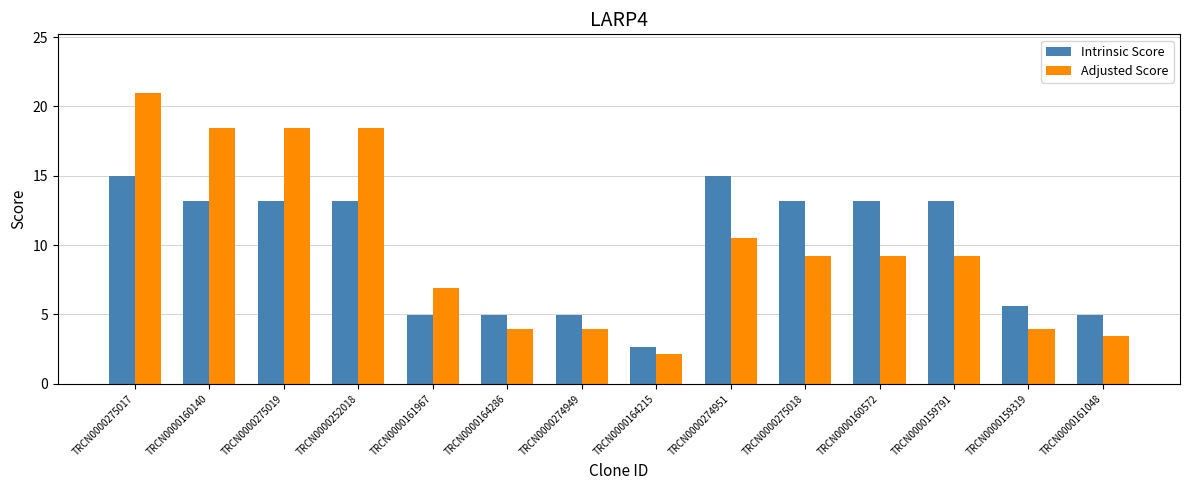

How many bars are there in total?

28